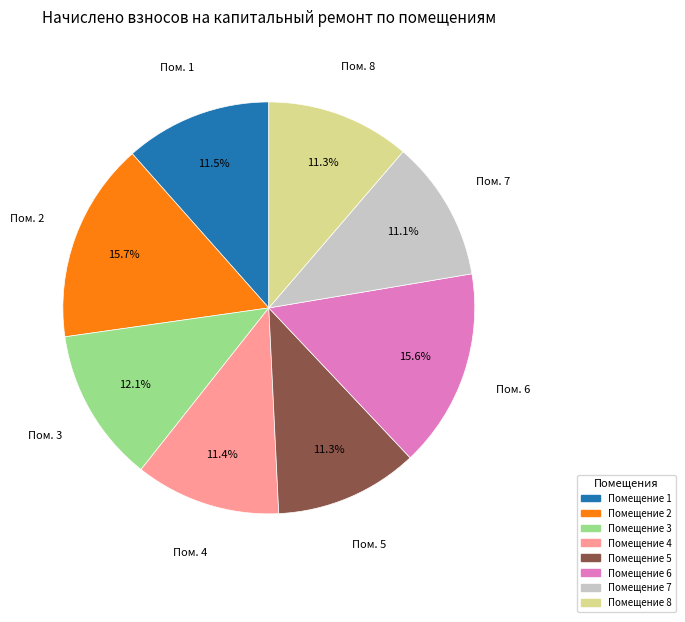

Is there a majority slice in this chart?

No